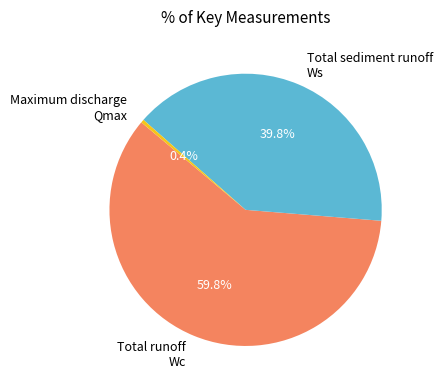

To the nearest percent, what is the difference between the largest and smallest slice percentages?

59%